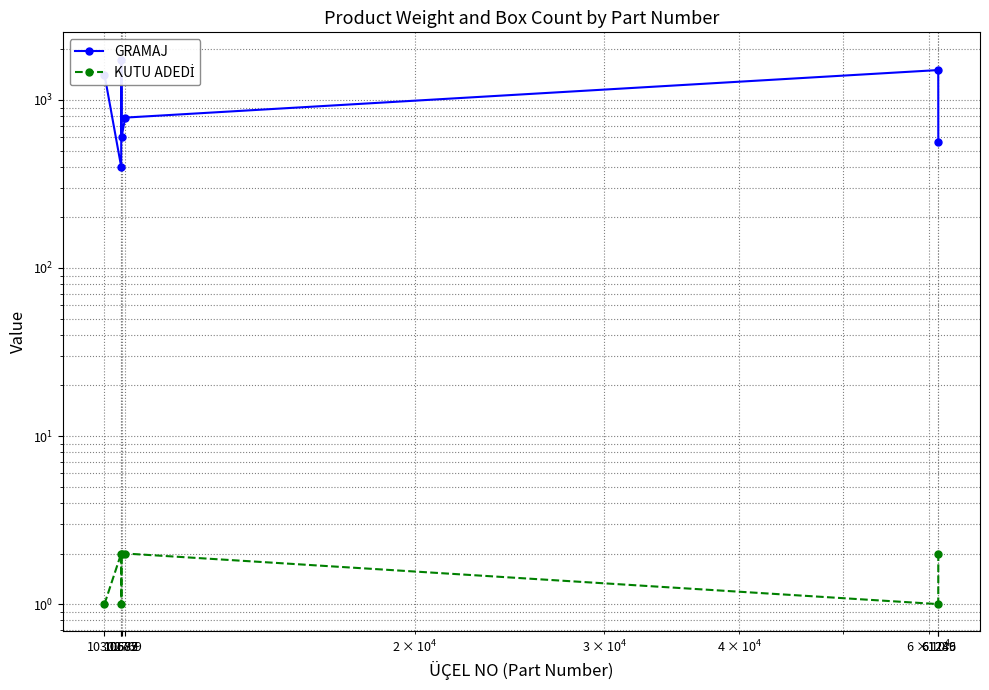

List the series in order of their overall mean, lowest first.

KUTU ADEDİ, GRAMAJ